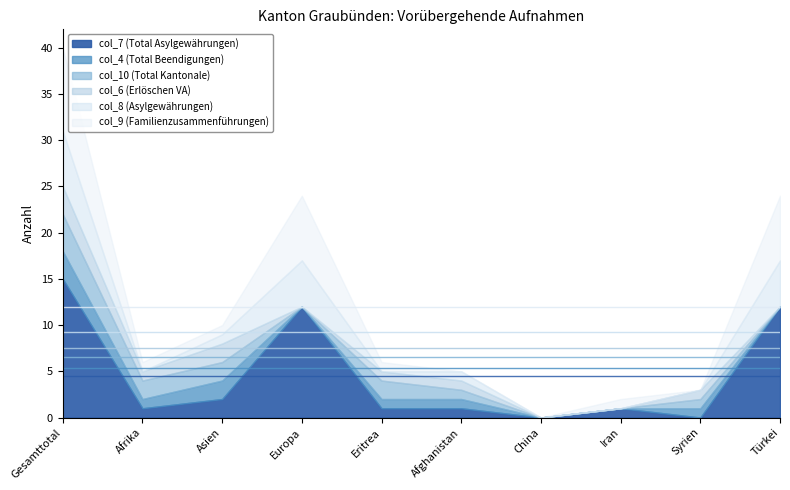

Is the value of col_4 (Total Beendigungen) at Asien greater than the value of col_7 (Total Asylgewährungen) at Syrien?

Yes